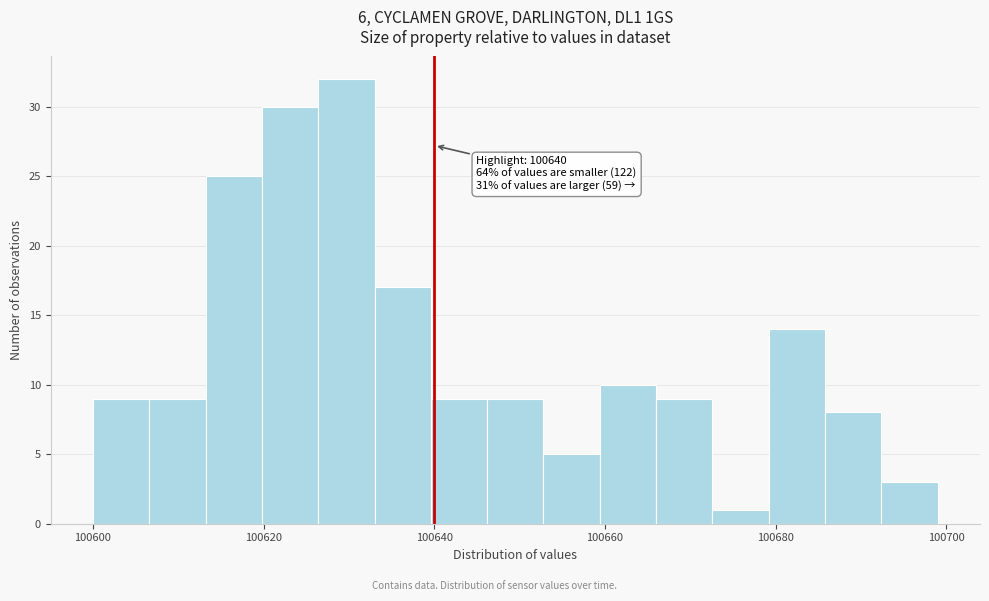

Around what value on the x-axis is the tallest bar? Give the approximate position of its centre, as read against the axis.

100630